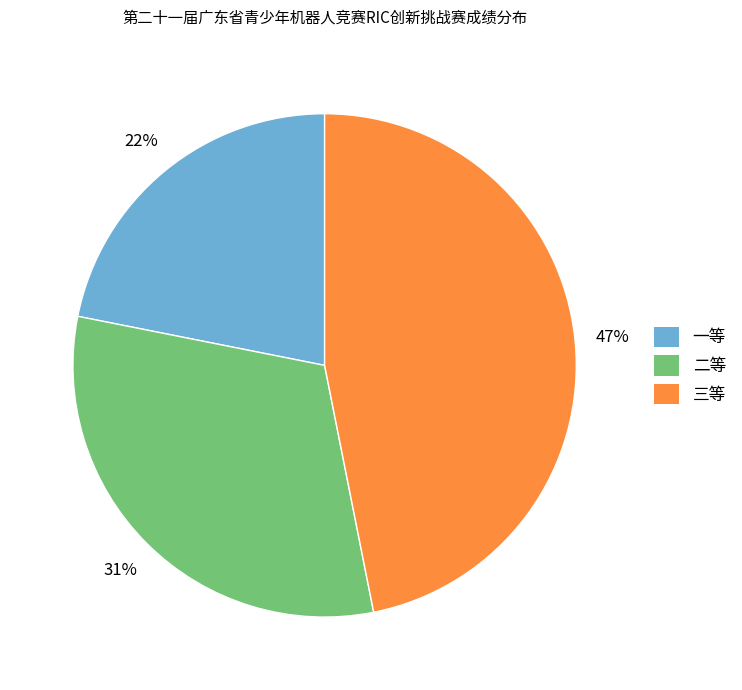

To the nearest percent, what is the average slice percentage?

33%